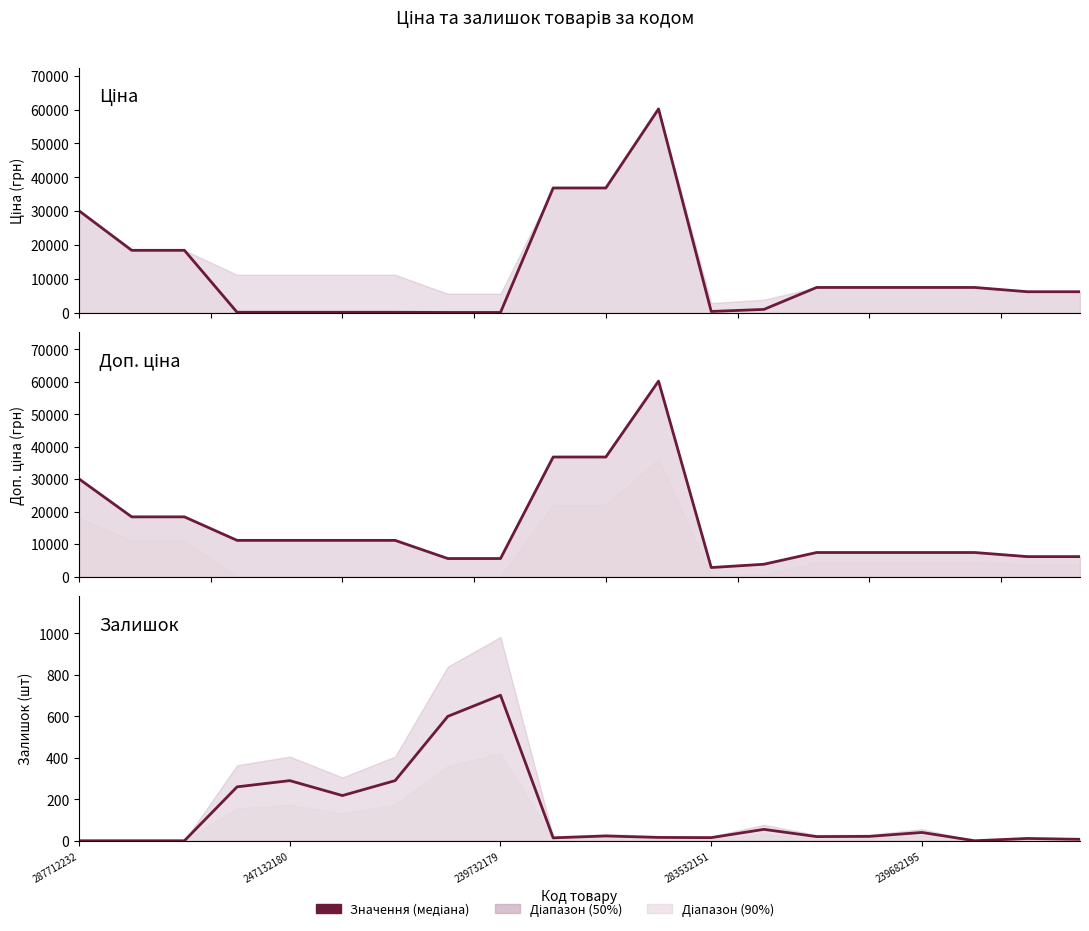

Which category has the lowest value in the Залишок series?

287712232